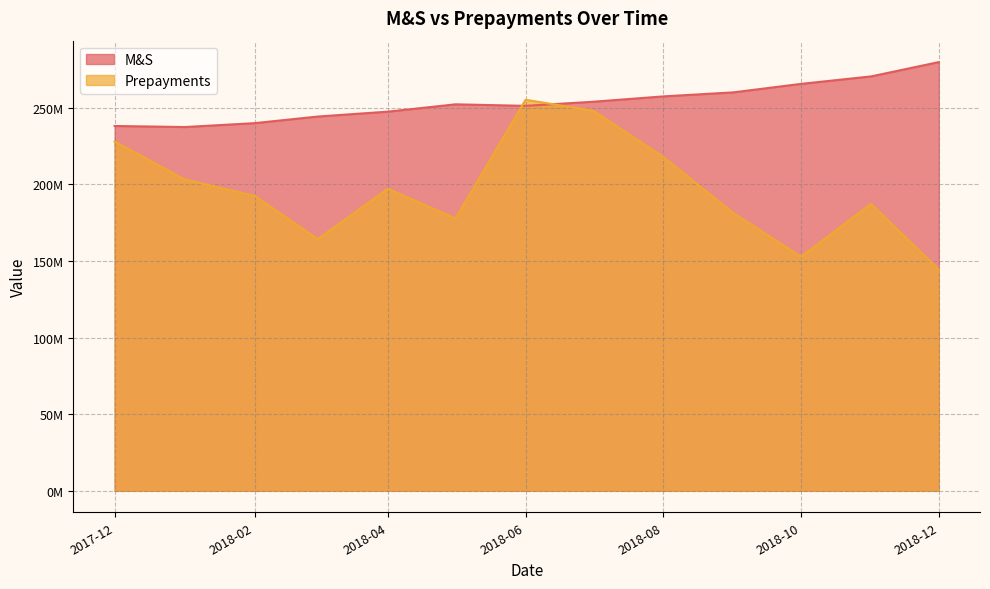

How many interior local peaks does the M&S series have?

1